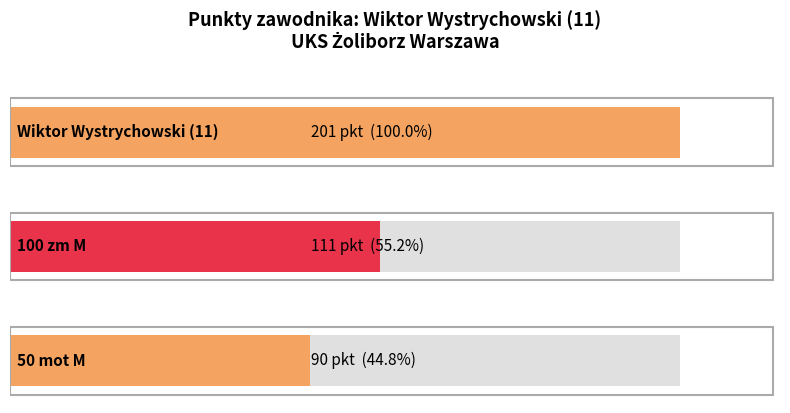

Approximately how many times larger is the value at 50 mot M compared to Wiktor Wystrychowski (11)?

0.4